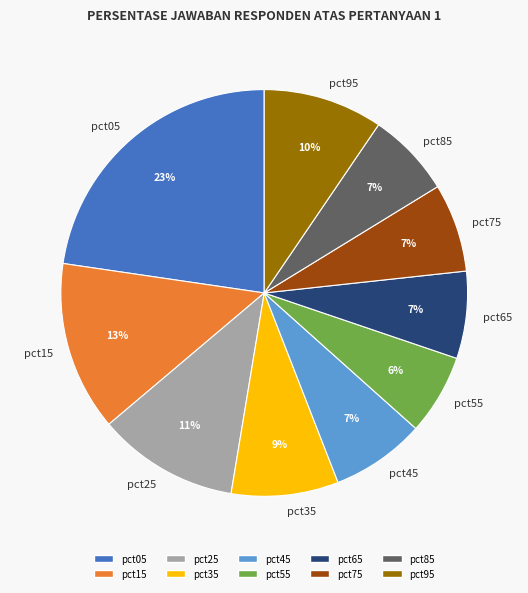

To the nearest percent, what percentage of the pie is pct95?

10%